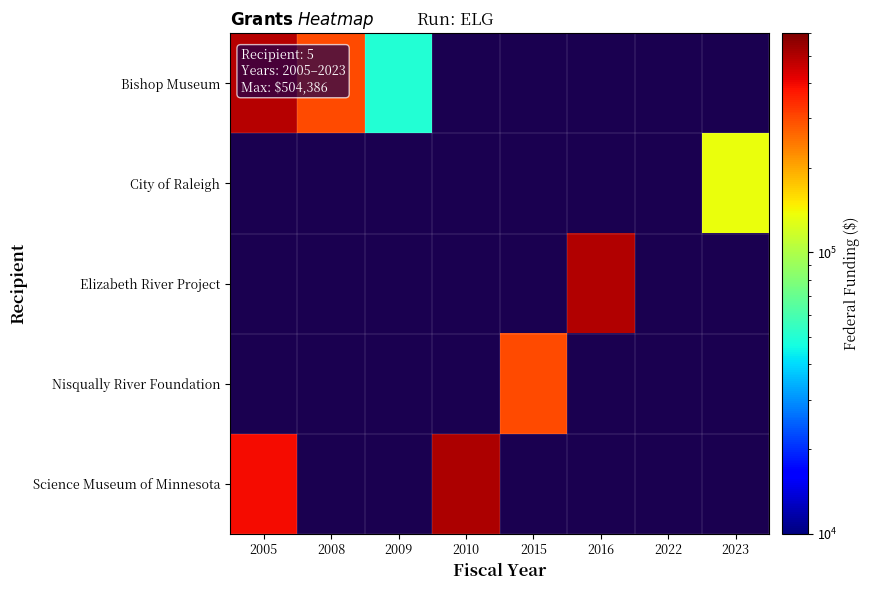

At which category is the sum across all series the highest?

2005